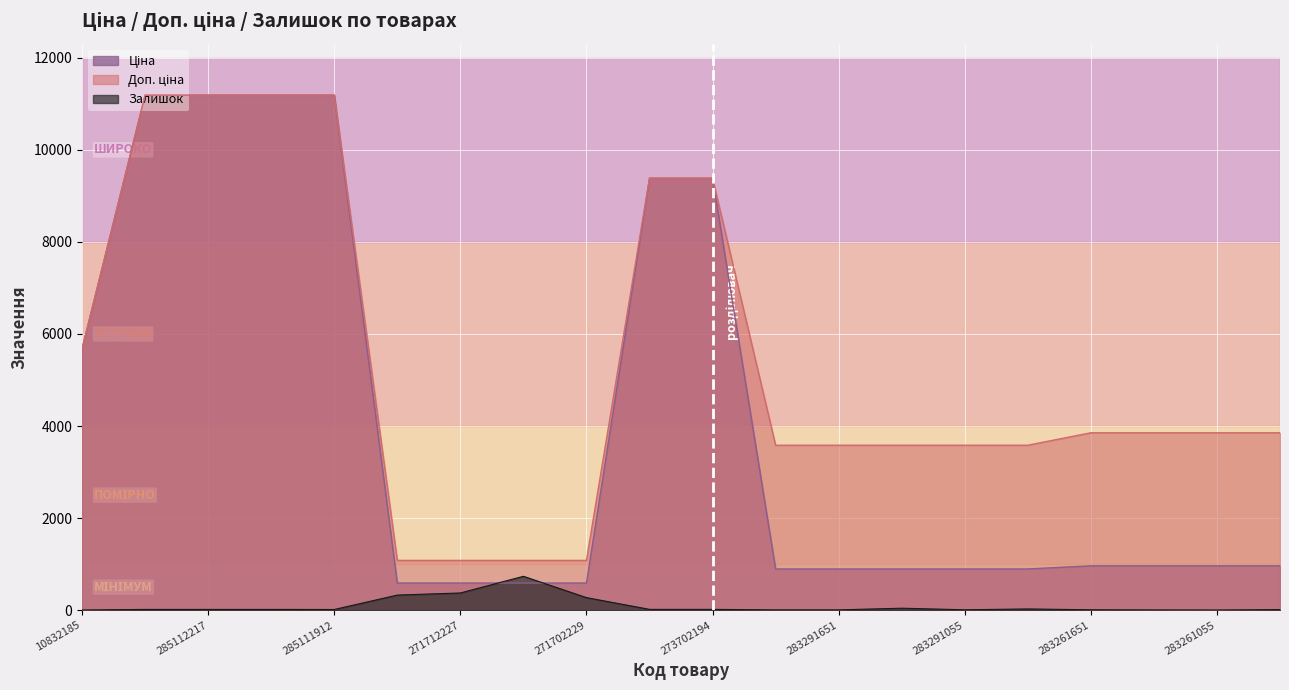

What is the highest value of the Ціна series?

11188.2